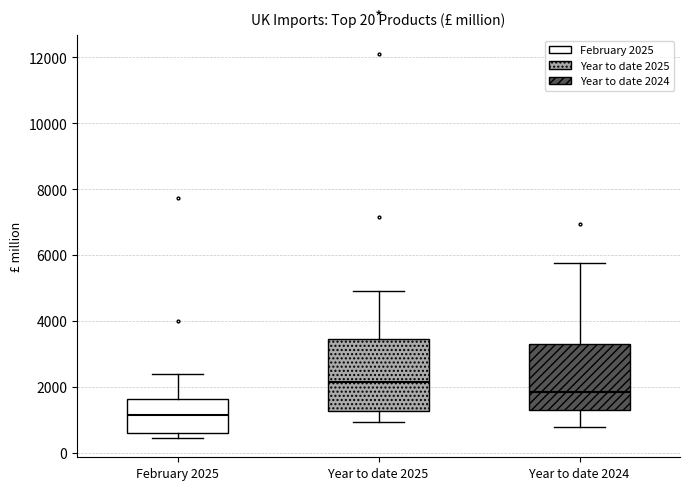

Which box has the lowest median line?

February 2025